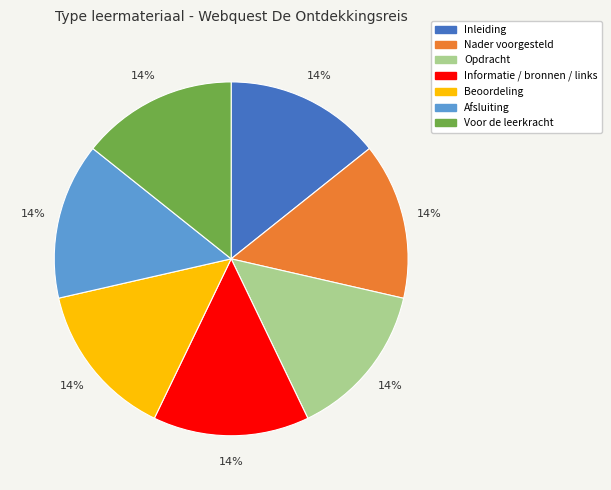

To the nearest percent, what portion does Informatie / bronnen / links represent?

14%